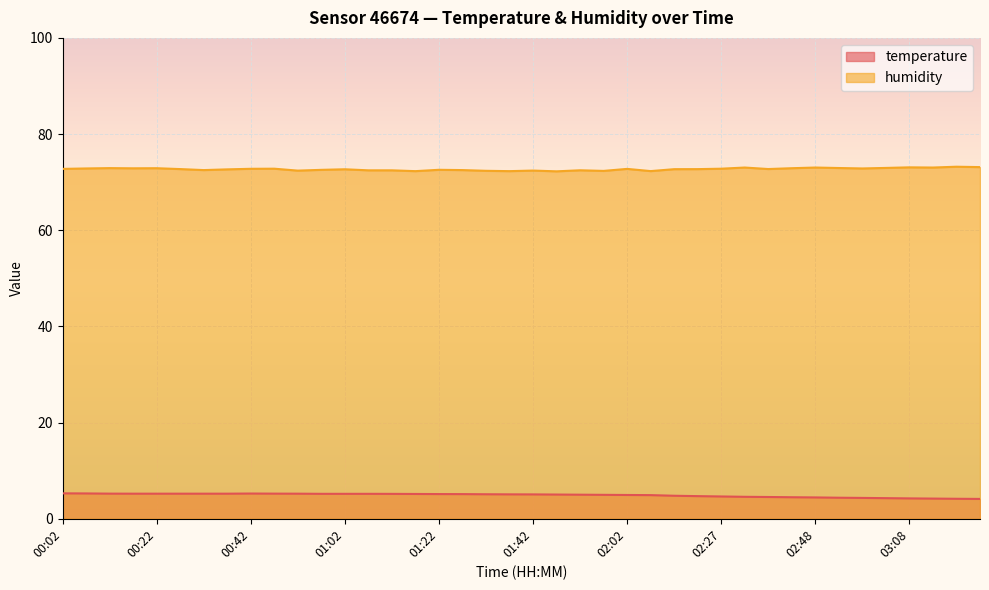

How many lines are shown in the chart?

2